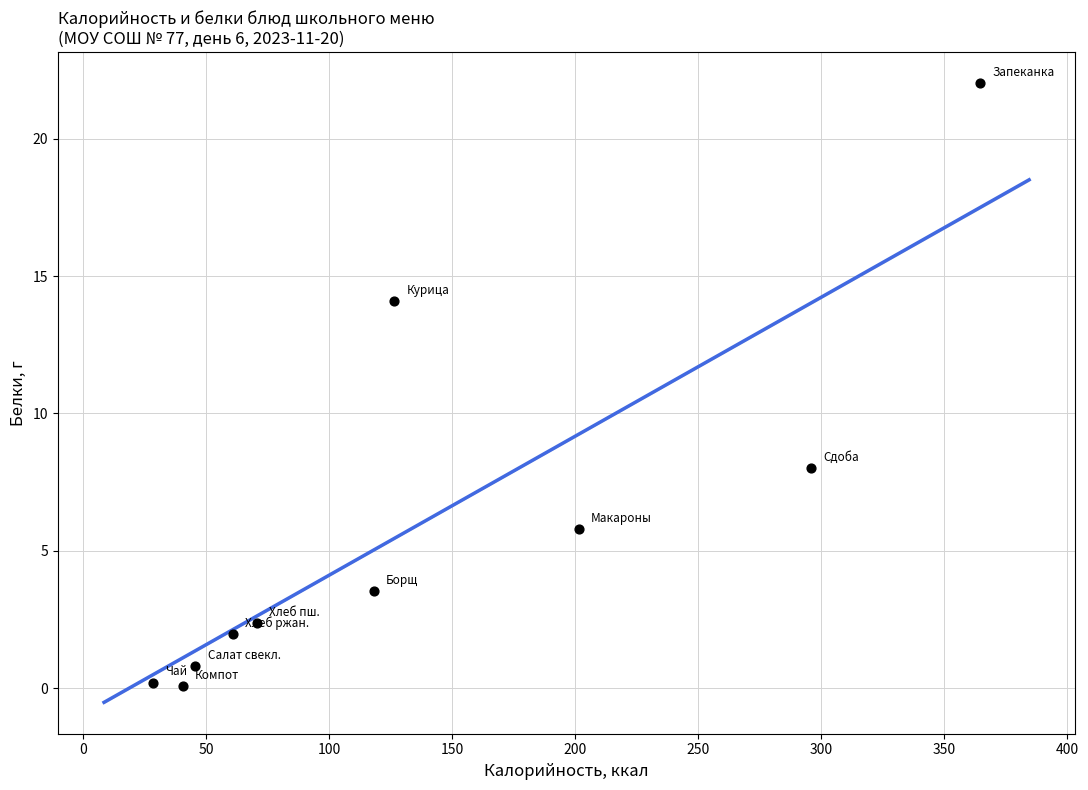

What is the range of Y values (max minus min)?

22.0